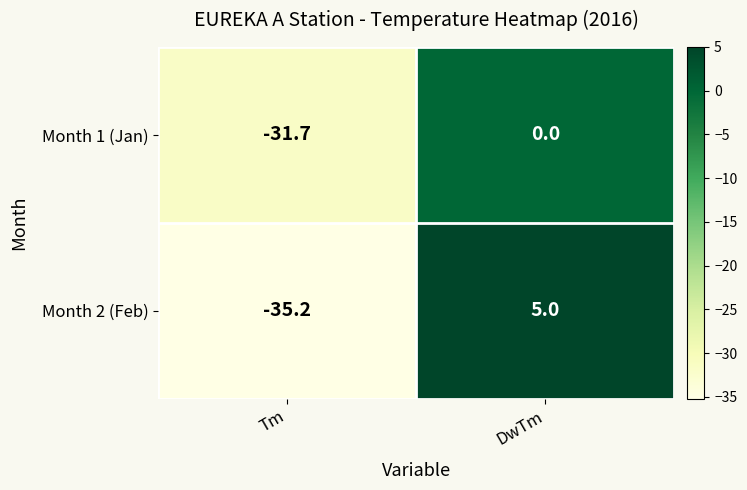

What is the total value across all series at Tm?

-66.9